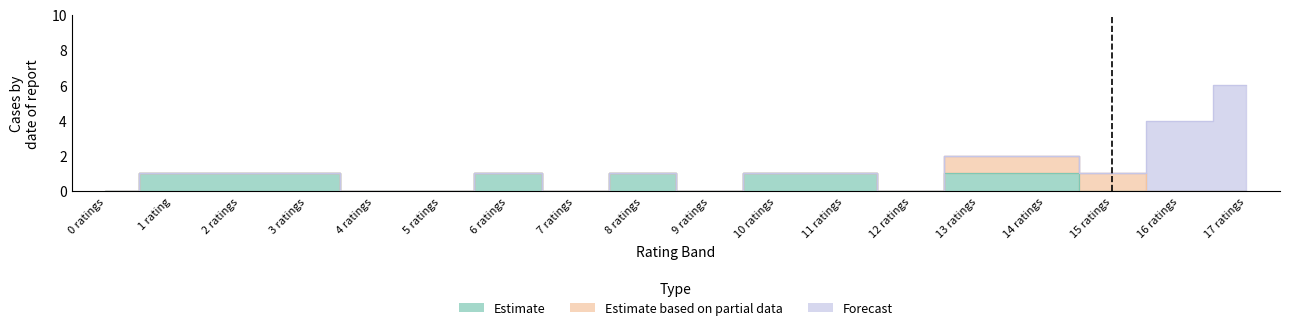

List the labels in order of Estimate based on partial data value, largest first.

13 ratings, 14 ratings, 15 ratings, 0 ratings, 1 rating, 2 ratings, 3 ratings, 4 ratings, 5 ratings, 6 ratings, 7 ratings, 8 ratings, 9 ratings, 10 ratings, 11 ratings, 12 ratings, 16 ratings, 17 ratings